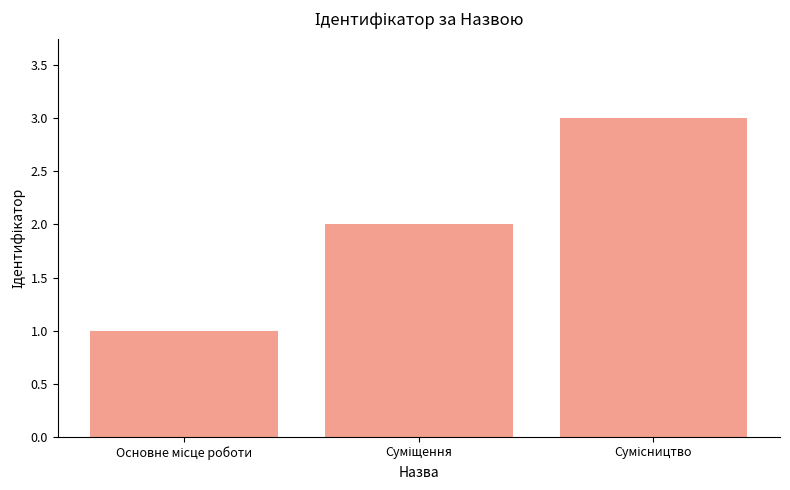

How many values are between 1 and 3?

3